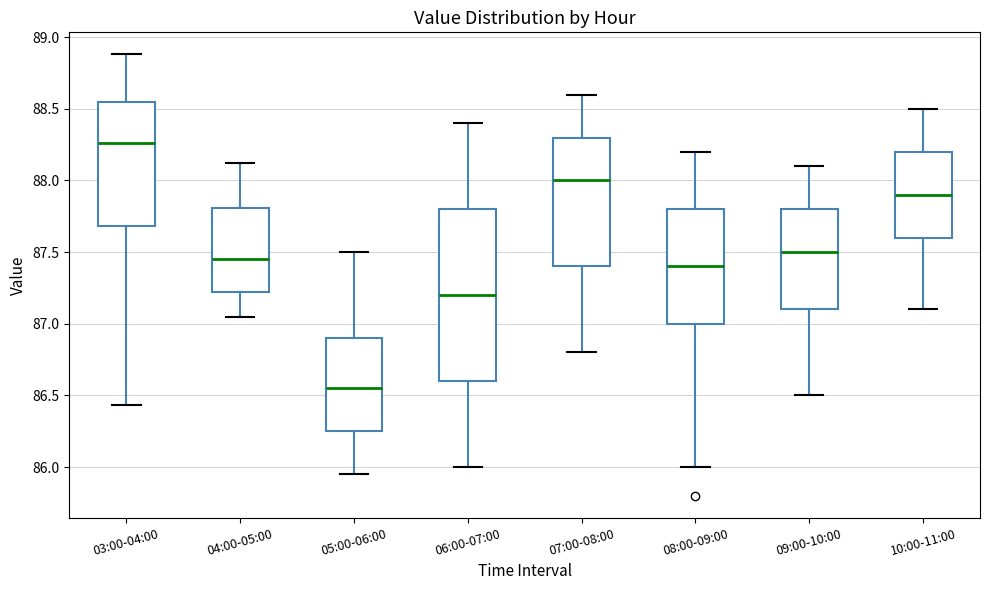

Reading left to right, transcribe this box plot: for each box, give where its median line is, the range the box spans, and where its two whiskers end, as read against the y-axis. The values are not printed on the chart, so give them approximately, as read against the axis.

03:00-04:00: median 88.25, box 87.70 to 88.55, whiskers 86.45 to 88.90
04:00-05:00: median 87.45, box 87.20 to 87.80, whiskers 87.05 to 88.10
05:00-06:00: median 86.55, box 86.25 to 86.90, whiskers 85.95 to 87.50
06:00-07:00: median 87.20, box 86.60 to 87.80, whiskers 86.00 to 88.40
07:00-08:00: median 88.00, box 87.40 to 88.30, whiskers 86.80 to 88.60
08:00-09:00: median 87.40, box 87.00 to 87.80, whiskers 86.00 to 88.20
09:00-10:00: median 87.50, box 87.10 to 87.80, whiskers 86.50 to 88.10
10:00-11:00: median 87.90, box 87.60 to 88.20, whiskers 87.10 to 88.50